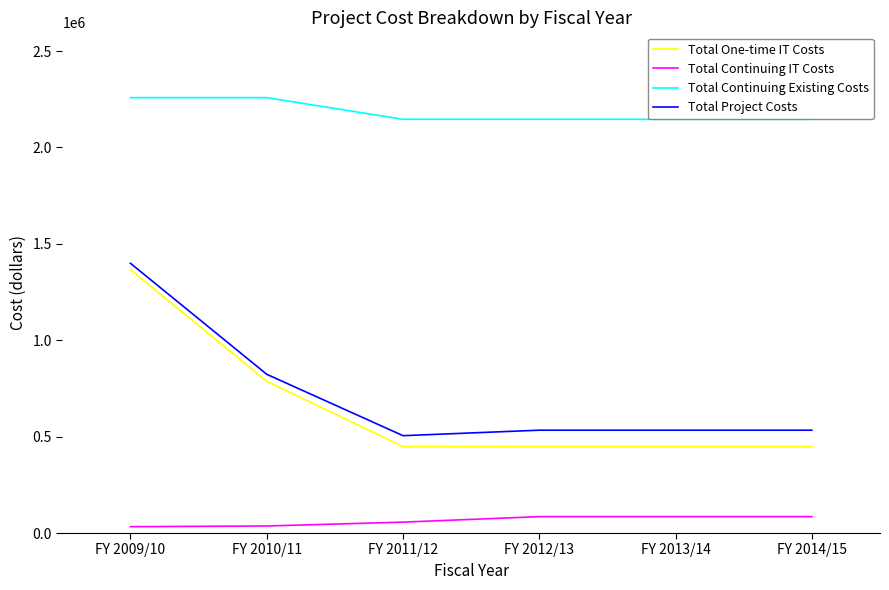

Which series has the largest range (max minus min)?

Total One-time IT Costs